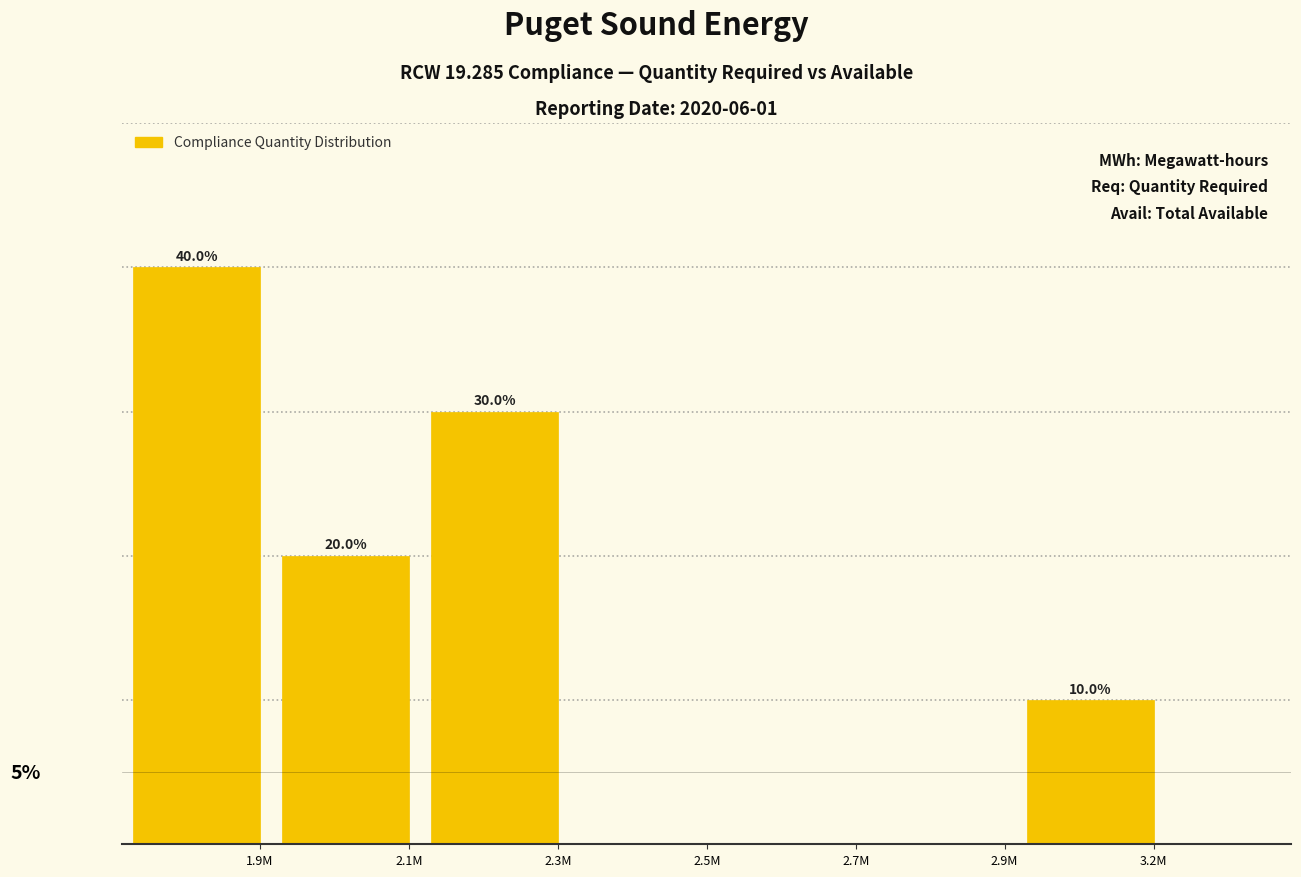

Which has a higher value, 2.7M or 1.9M?

1.9M